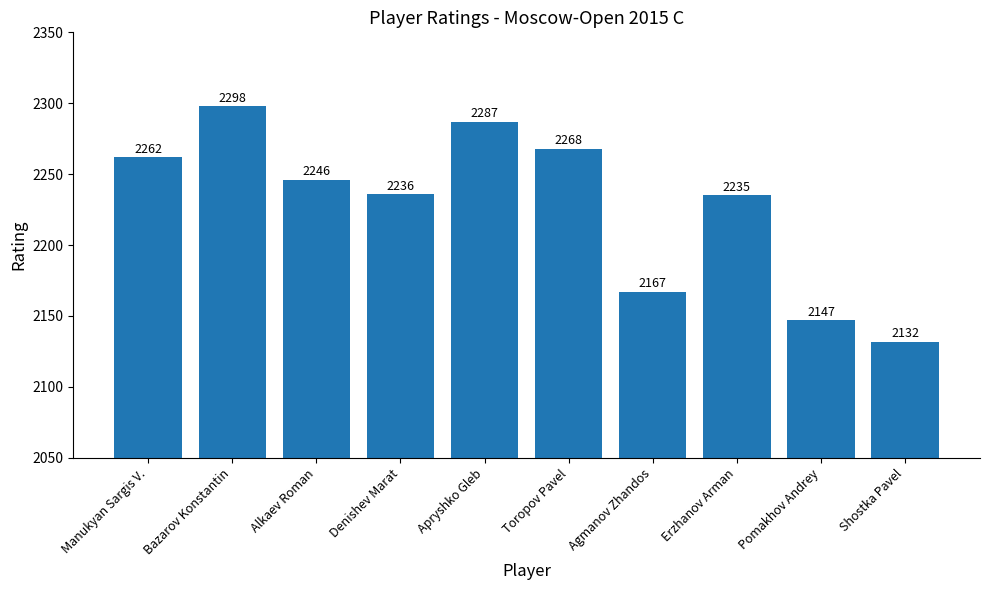

What is the value of the 4th bar from the left?

2236